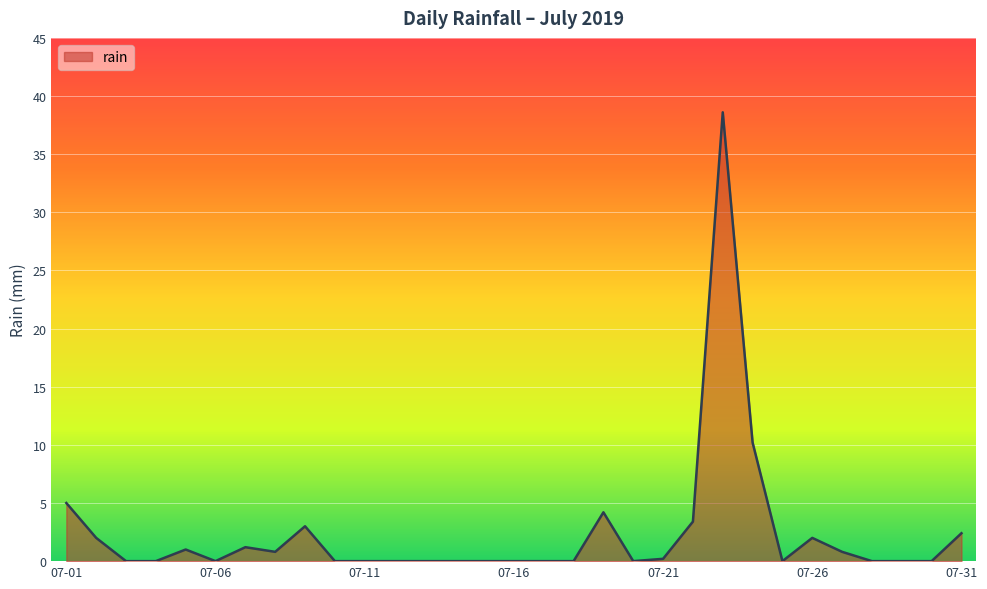

What is the difference between the maximum and minimum values?

38.6